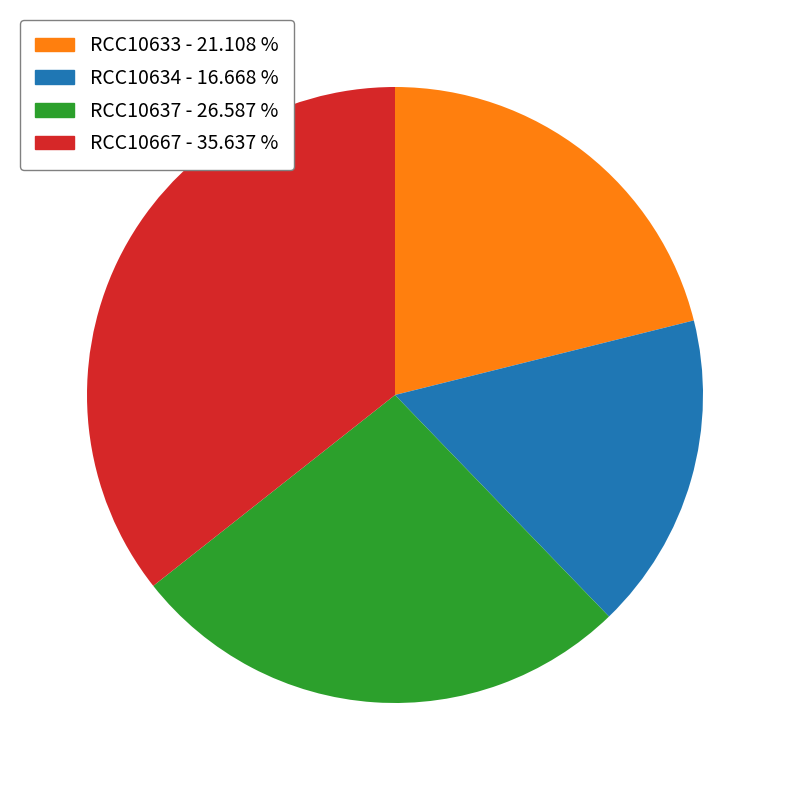

Which has a higher value, RCC10633 or RCC10667?

RCC10667